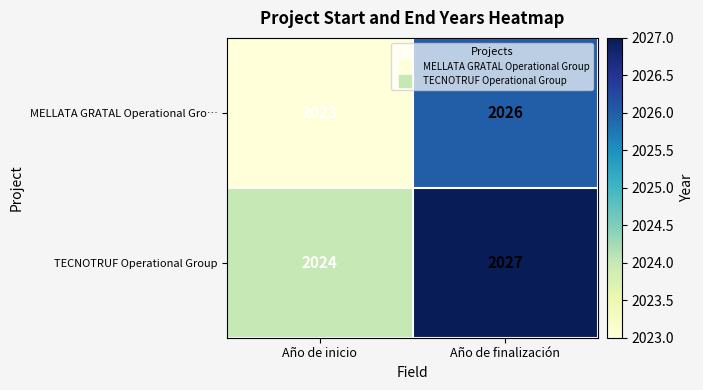

Is it true that MELLATA GRATAL Operational Gro… equals 2026 at Año de finalización?

True